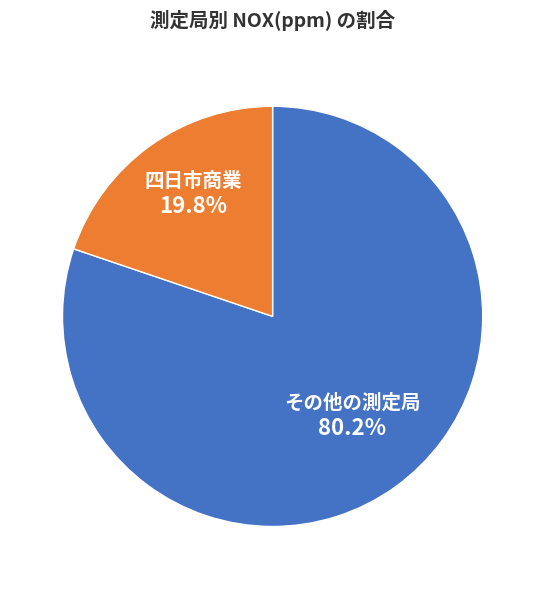

Is there a majority slice in this chart?

Yes